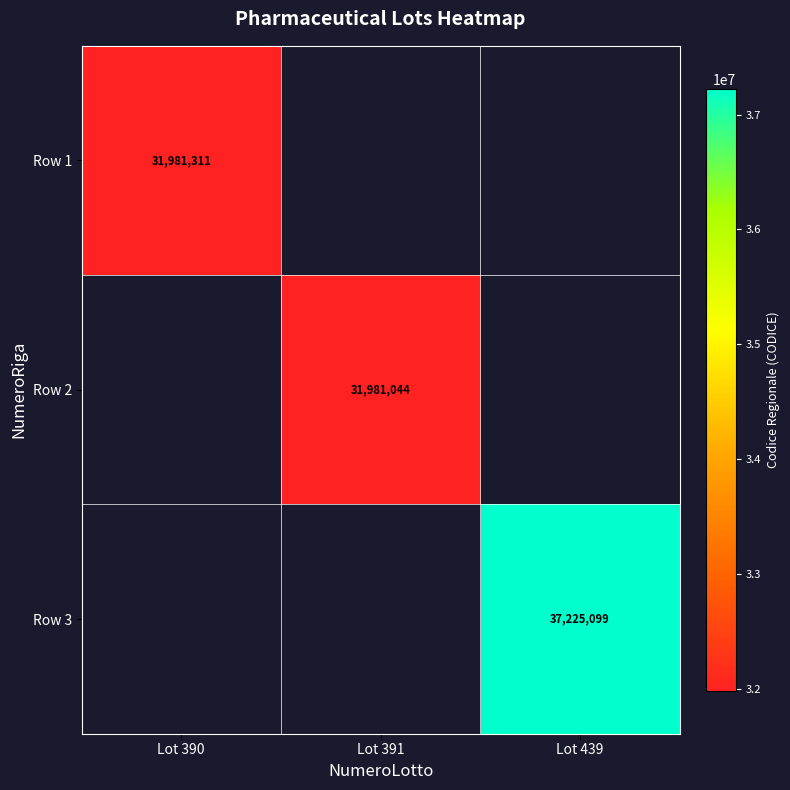

The Row 1 series shows 31981311 at Lot 390. True or false?

True